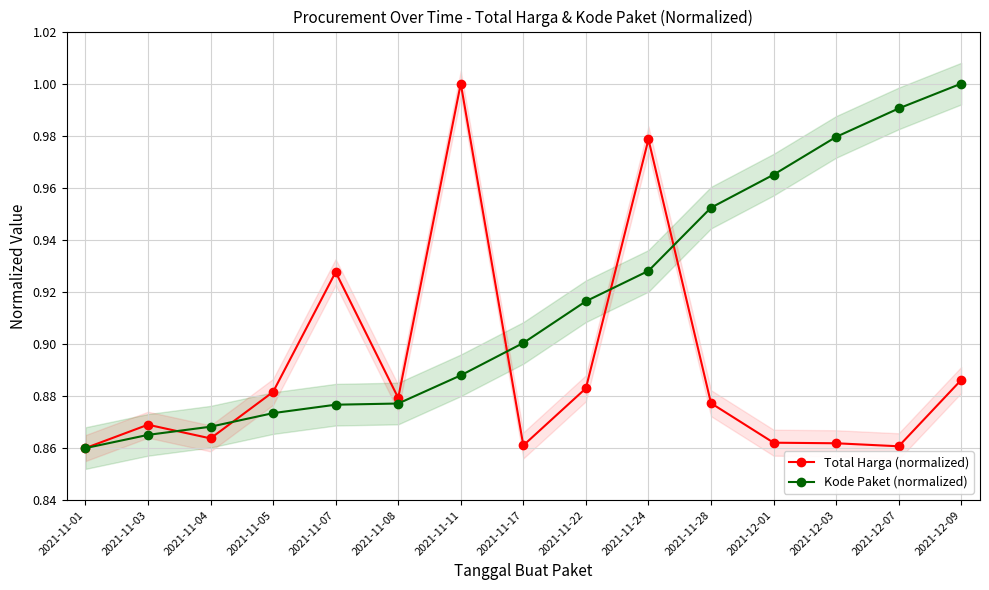

Which series has the largest range (max minus min)?

Total Harga (normalized)